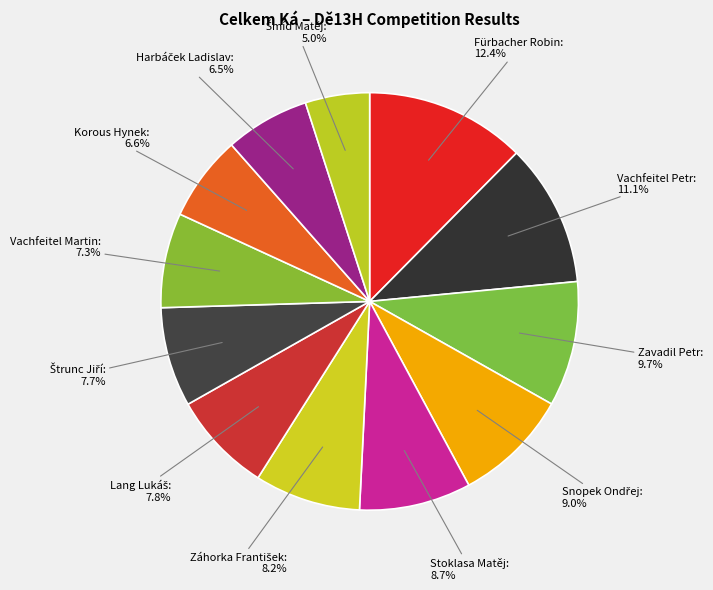

Which slice is the smallest?

Šmíd Matěj